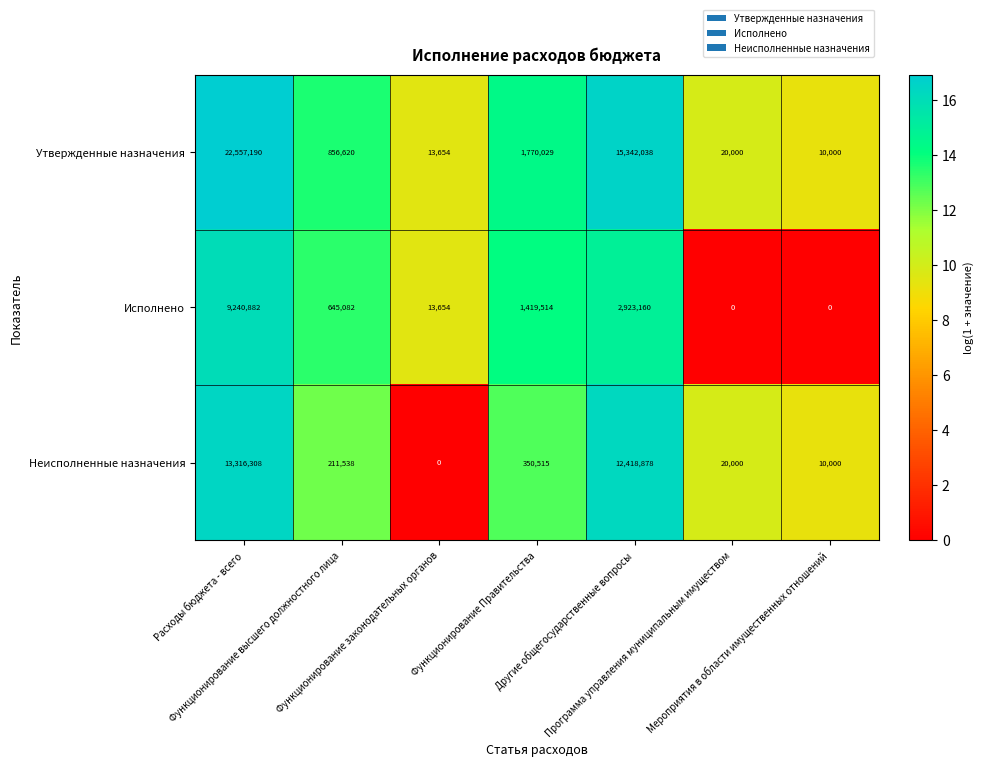

What is the maximum value shown in the chart?

22557190